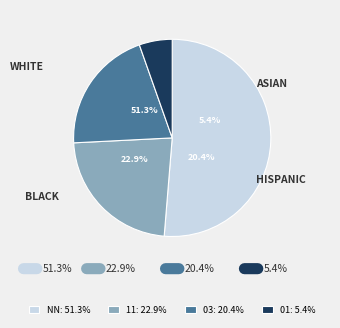

Rank the categories by value from lowest to highest.

01, 03, 11, NN